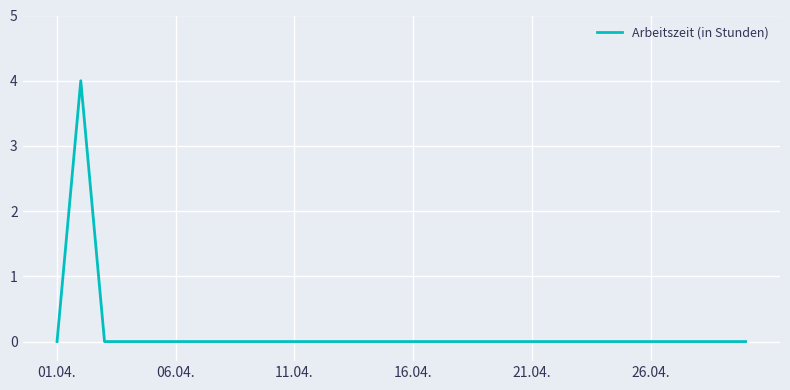

Does the chart have visible grid lines?

Yes